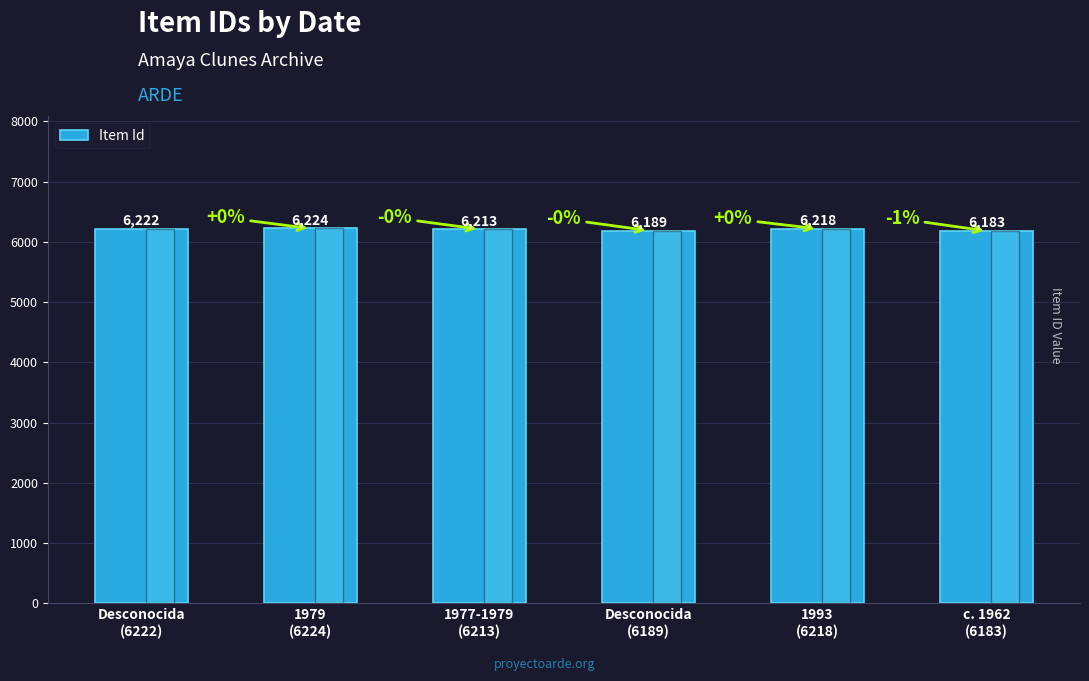

What position from the right is Desconocida
(6222)?

6